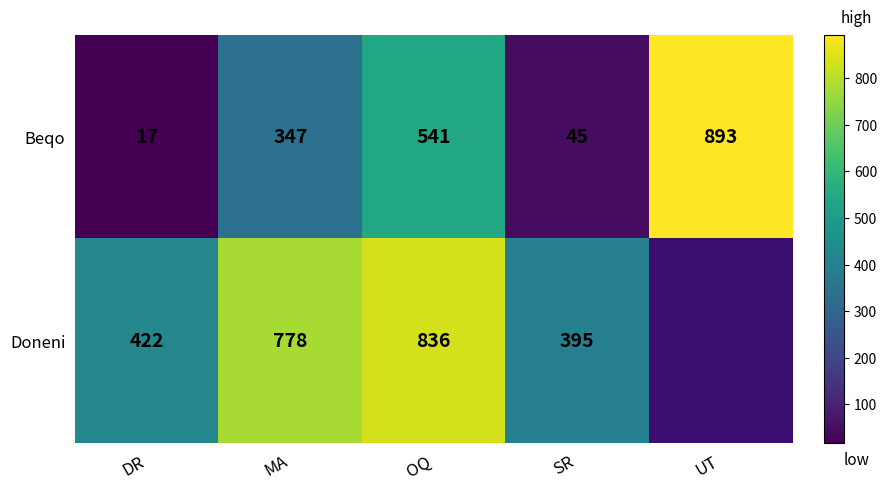

How many data points in Beqo are less than 347?

2